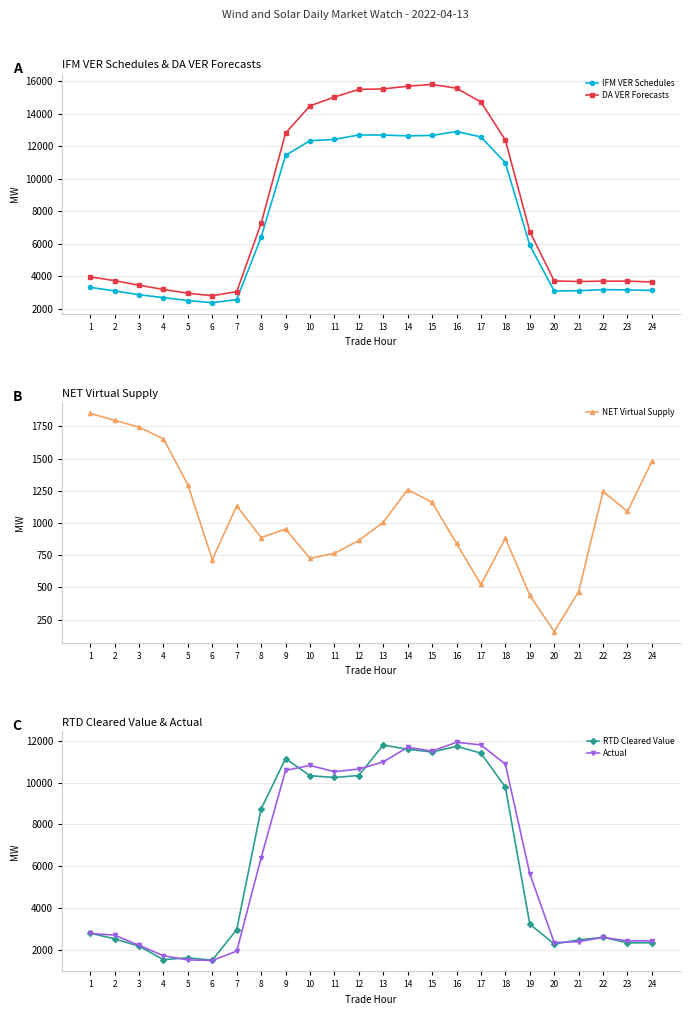

True or false: NET Virtual Supply and IFM VER Schedules cross at least once.

False